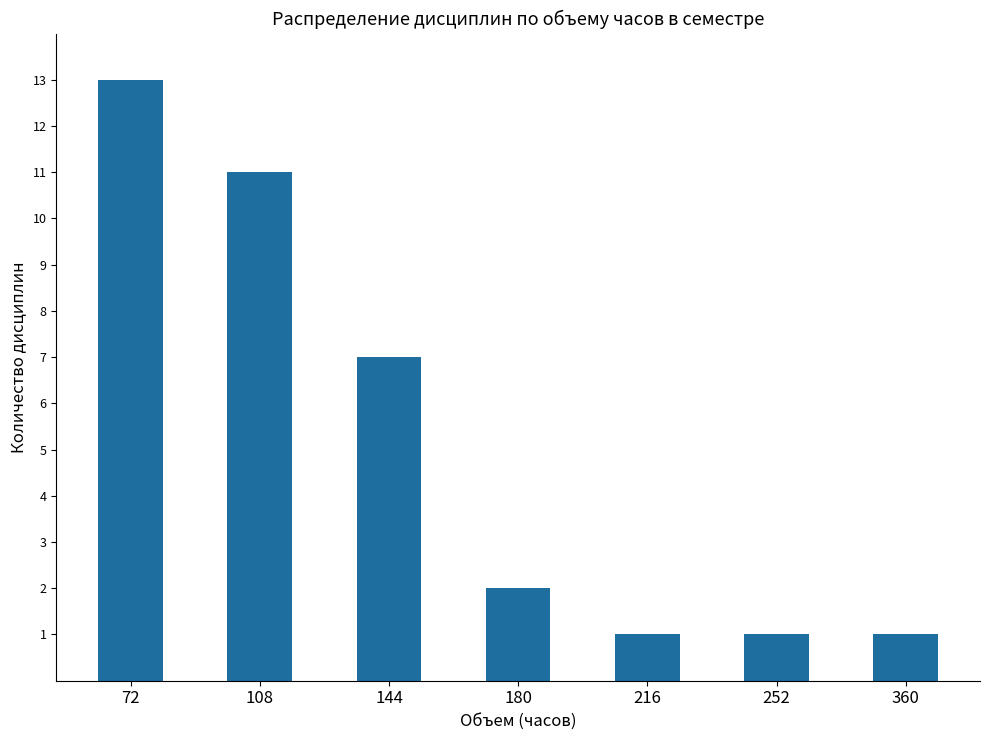

What is the maximum value shown in the chart?

13